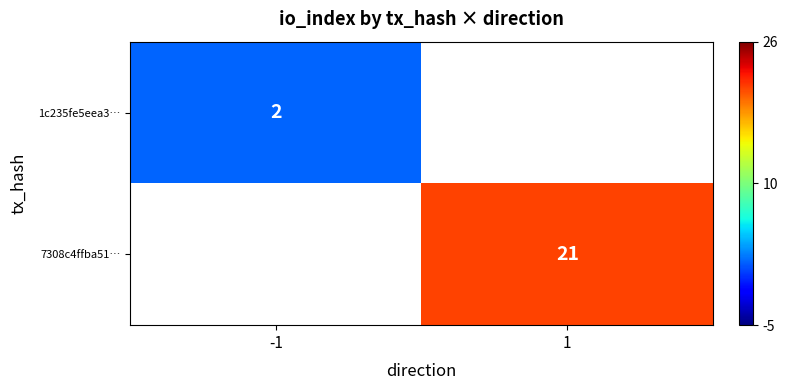

Is it true that 7308c4ffba51… equals 21 at 1?

True